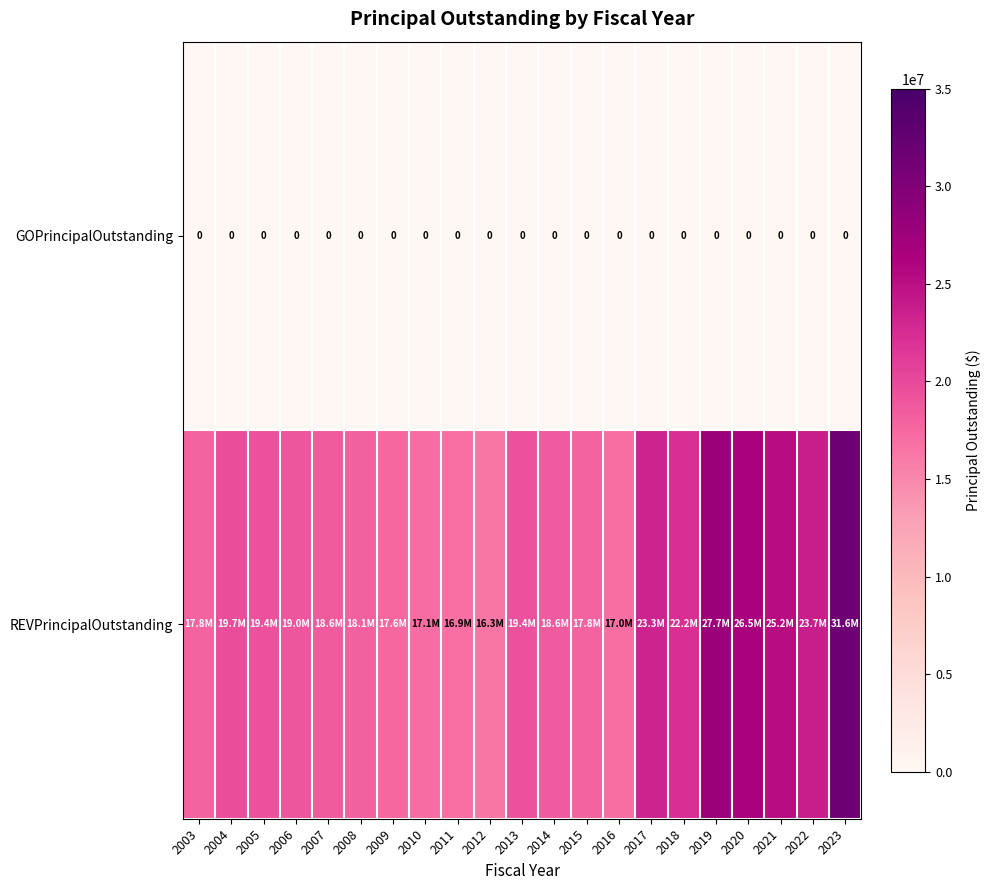

Which category has the highest value across all series?

2023